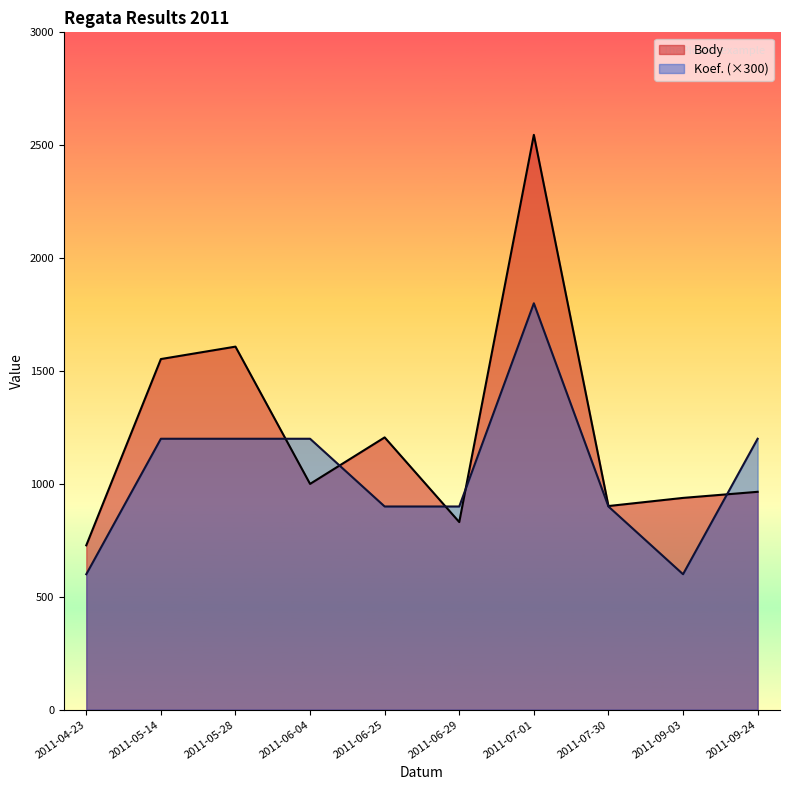

How many times do Koef. and Body cross each other?

5